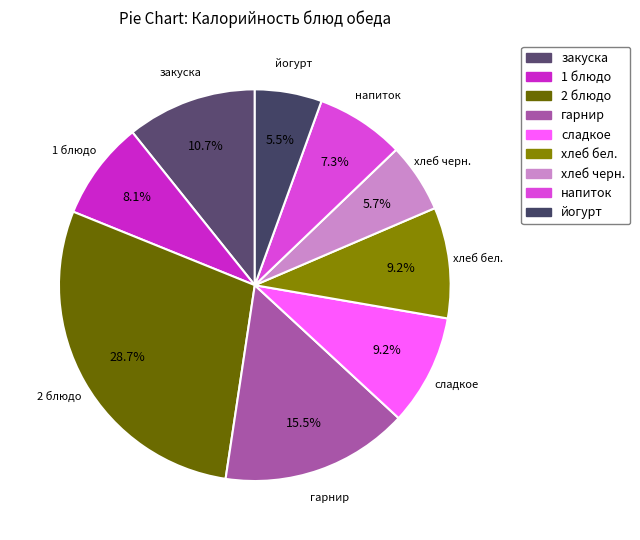

How many slices are in this pie chart?

9